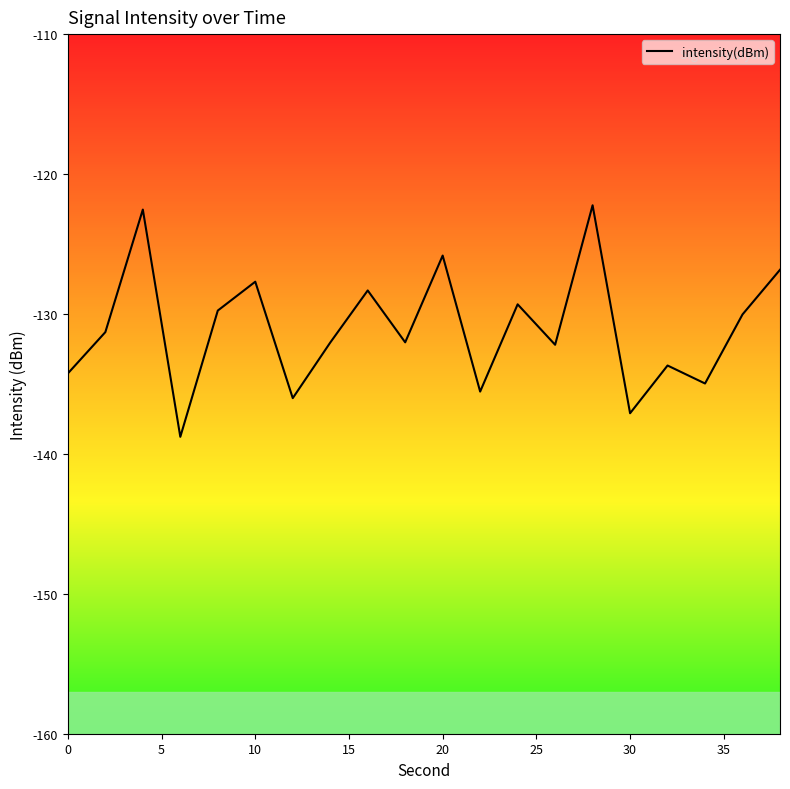

What is the minimum value shown in the chart?

-138.8